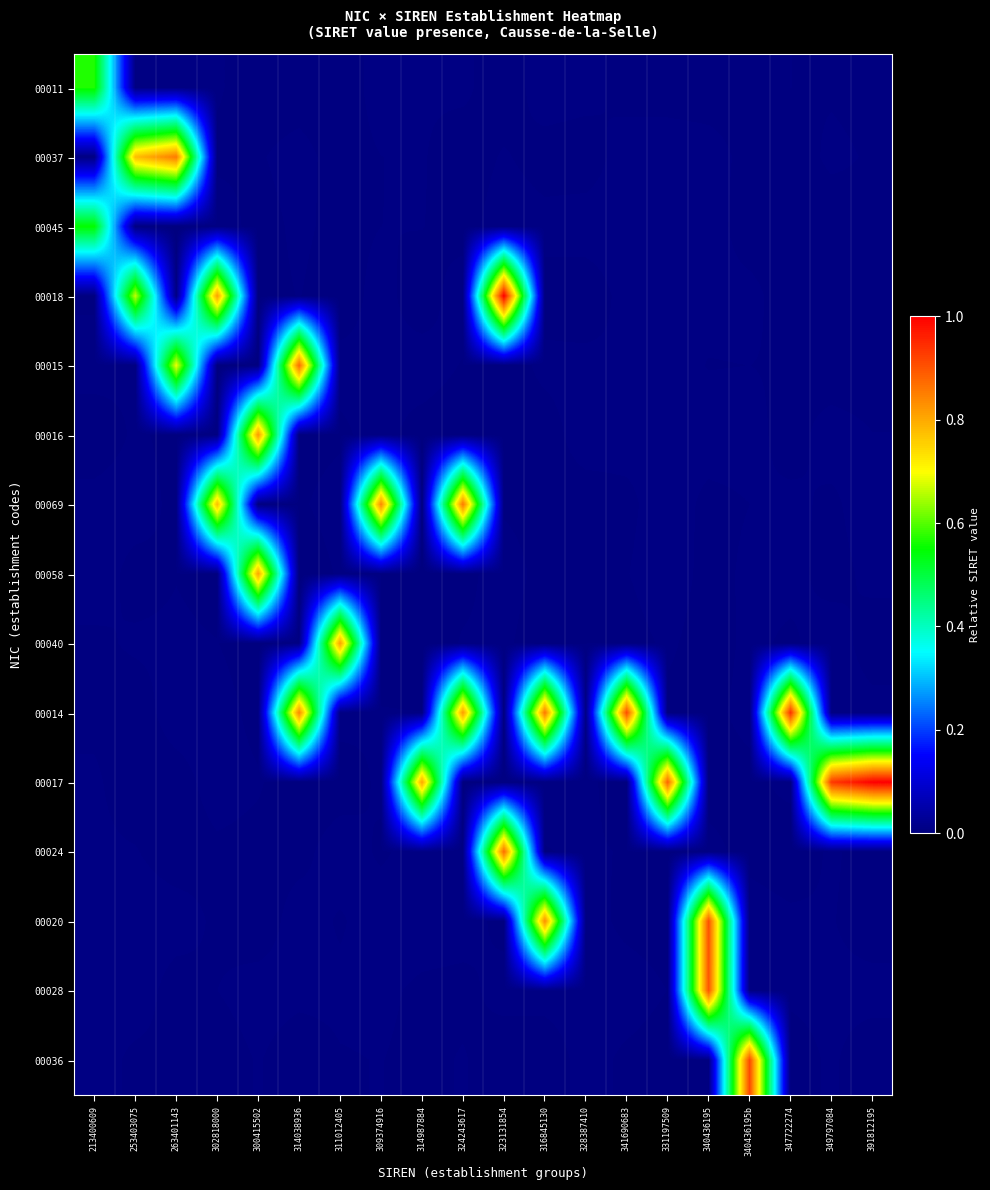

Reading right to left, transcribe all the data shown in this chart.

00011: 391812195=0.0	349797084=0.0	347722274=0.0	340436195b=0.0	340436195=0.0	331197509=0.0	341690683=0.0	328387410=0.0	316845130=0.0	323131854=0.0	324243617=0.0	314987884=0.0	309374916=0.0	311012405=0.0	314038936=0.0	300415502=0.0	302818000=0.0	263401143=0.0	253403075=0.0	213400609=0.6
00037: 391812195=0.0	349797084=0.0	347722274=0.0	340436195b=0.0	340436195=0.0	331197509=0.0	341690683=0.0	328387410=0.0	316845130=0.0	323131854=0.0	324243617=0.0	314987884=0.0	309374916=0.0	311012405=0.0	314038936=0.0	300415502=0.0	302818000=0.0	263401143=0.9	253403075=0.8	213400609=0.0
00045: 391812195=0.0	349797084=0.0	347722274=0.0	340436195b=0.0	340436195=0.0	331197509=0.0	341690683=0.0	328387410=0.0	316845130=0.0	323131854=0.0	324243617=0.0	314987884=0.0	309374916=0.0	311012405=0.0	314038936=0.0	300415502=0.0	302818000=0.0	263401143=0.0	253403075=0.0	213400609=0.6
00018: 391812195=0.0	349797084=0.0	347722274=0.0	340436195b=0.0	340436195=0.0	331197509=0.0	341690683=0.0	328387410=0.0	316845130=0.0	323131854=1.0	324243617=0.0	314987884=0.0	309374916=0.0	311012405=0.0	314038936=0.0	300415502=0.0	302818000=0.8	263401143=0.0	253403075=0.7	213400609=0.0
00015: 391812195=0.0	349797084=0.0	347722274=0.0	340436195b=0.0	340436195=0.0	331197509=0.0	341690683=0.0	328387410=0.0	316845130=0.0	323131854=0.0	324243617=0.0	314987884=0.0	309374916=0.0	311012405=0.0	314038936=0.9	300415502=0.0	302818000=0.0	263401143=0.7	253403075=0.0	213400609=0.0
00016: 391812195=0.0	349797084=0.0	347722274=0.0	340436195b=0.0	340436195=0.0	331197509=0.0	341690683=0.0	328387410=0.0	316845130=0.0	323131854=0.0	324243617=0.0	314987884=0.0	309374916=0.0	311012405=0.0	314038936=0.0	300415502=0.8	302818000=0.0	263401143=0.0	253403075=0.0	213400609=0.0
00069: 391812195=0.0	349797084=0.0	347722274=0.0	340436195b=0.0	340436195=0.0	331197509=0.0	341690683=0.0	328387410=0.0	316845130=0.0	323131854=0.0	324243617=0.9	314987884=0.0	309374916=0.8	311012405=0.0	314038936=0.0	300415502=0.0	302818000=0.8	263401143=0.0	253403075=0.0	213400609=0.0
00058: 391812195=0.0	349797084=0.0	347722274=0.0	340436195b=0.0	340436195=0.0	331197509=0.0	341690683=0.0	328387410=0.0	316845130=0.0	323131854=0.0	324243617=0.0	314987884=0.0	309374916=0.0	311012405=0.0	314038936=0.0	300415502=0.8	302818000=0.0	263401143=0.0	253403075=0.0	213400609=0.0
00040: 391812195=0.0	349797084=0.0	347722274=0.0	340436195b=0.0	340436195=0.0	331197509=0.0	341690683=0.0	328387410=0.0	316845130=0.0	323131854=0.0	324243617=0.0	314987884=0.0	309374916=0.0	311012405=0.8	314038936=0.0	300415502=0.0	302818000=0.0	263401143=0.0	253403075=0.0	213400609=0.0
00014: 391812195=0.0	349797084=0.0	347722274=0.9	340436195b=0.0	340436195=0.0	331197509=0.0	341690683=0.9	328387410=0.0	316845130=0.9	323131854=0.0	324243617=0.8	314987884=0.0	309374916=0.0	311012405=0.0	314038936=0.8	300415502=0.0	302818000=0.0	263401143=0.0	253403075=0.0	213400609=0.0
00017: 391812195=1.0	349797084=0.9	347722274=0.0	340436195b=0.0	340436195=0.0	331197509=0.9	341690683=0.0	328387410=0.0	316845130=0.0	323131854=0.0	324243617=0.0	314987884=0.8	309374916=0.0	311012405=0.0	314038936=0.0	300415502=0.0	302818000=0.0	263401143=0.0	253403075=0.0	213400609=0.0
00024: 391812195=0.0	349797084=0.0	347722274=0.0	340436195b=0.0	340436195=0.0	331197509=0.0	341690683=0.0	328387410=0.0	316845130=0.0	323131854=0.9	324243617=0.0	314987884=0.0	309374916=0.0	311012405=0.0	314038936=0.0	300415502=0.0	302818000=0.0	263401143=0.0	253403075=0.0	213400609=0.0
00020: 391812195=0.0	349797084=0.0	347722274=0.0	340436195b=0.0	340436195=0.9	331197509=0.0	341690683=0.0	328387410=0.0	316845130=0.8	323131854=0.0	324243617=0.0	314987884=0.0	309374916=0.0	311012405=0.0	314038936=0.0	300415502=0.0	302818000=0.0	263401143=0.0	253403075=0.0	213400609=0.0
00028: 391812195=0.0	349797084=0.0	347722274=0.0	340436195b=0.0	340436195=0.9	331197509=0.0	341690683=0.0	328387410=0.0	316845130=0.0	323131854=0.0	324243617=0.0	314987884=0.0	309374916=0.0	311012405=0.0	314038936=0.0	300415502=0.0	302818000=0.0	263401143=0.0	253403075=0.0	213400609=0.0
00036: 391812195=0.0	349797084=0.0	347722274=0.0	340436195b=0.9	340436195=0.0	331197509=0.0	341690683=0.0	328387410=0.0	316845130=0.0	323131854=0.0	324243617=0.0	314987884=0.0	309374916=0.0	311012405=0.0	314038936=0.0	300415502=0.0	302818000=0.0	263401143=0.0	253403075=0.0	213400609=0.0